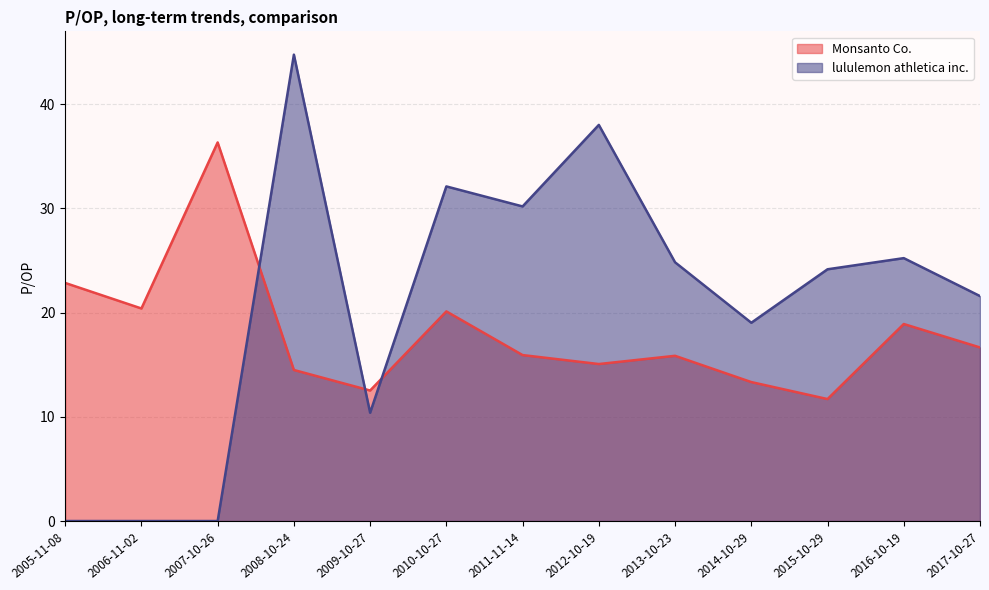

Rank the series by their maximum value, from lowest to highest.

Monsanto Co., lululemon athletica inc.